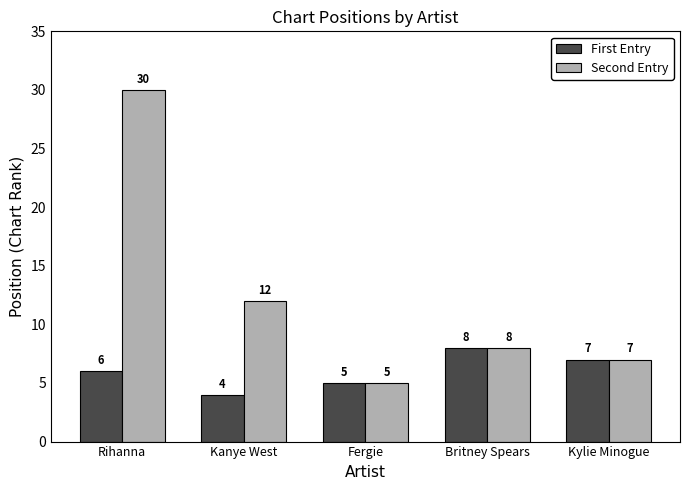

What is the approximate value of Second Entry at Britney Spears, to the nearest 10?

10